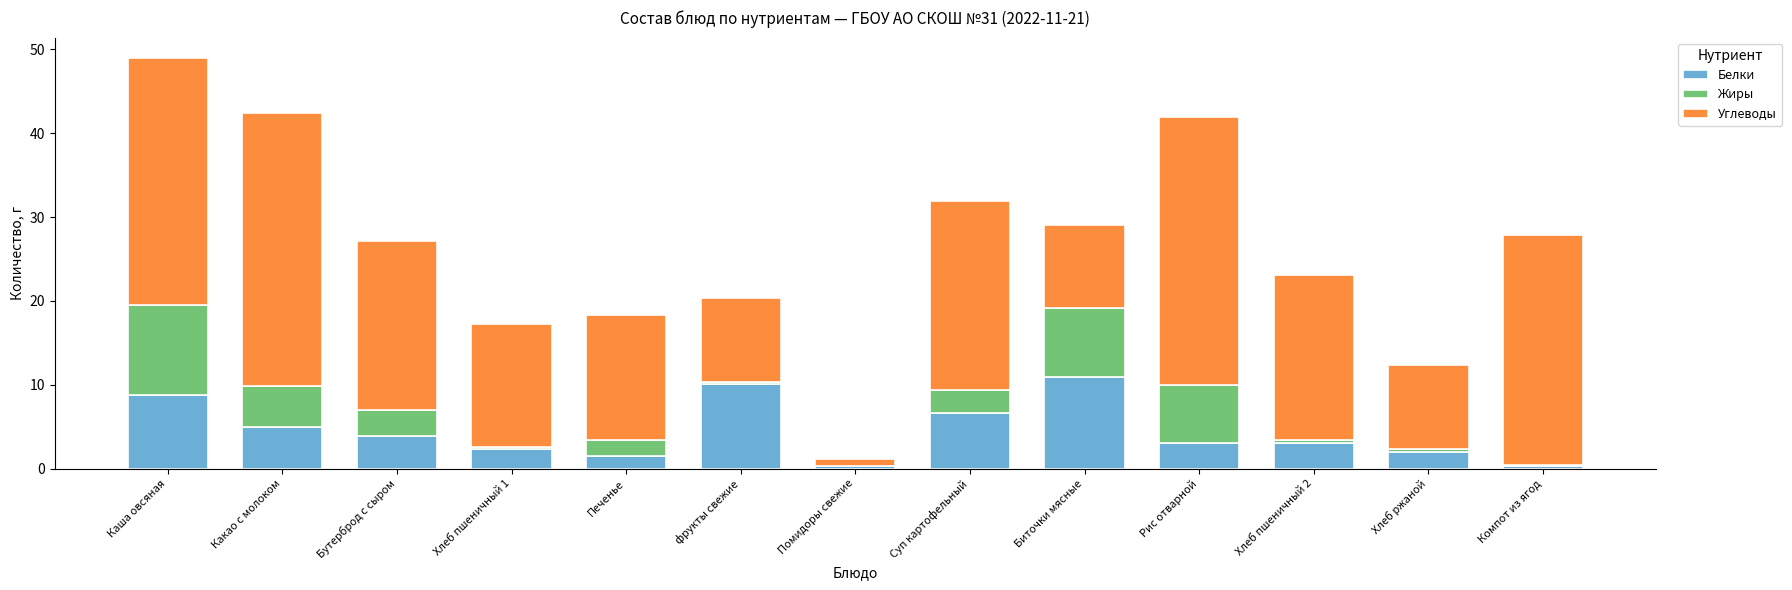

At which category is the sum across all series the highest?

Каша овсяная